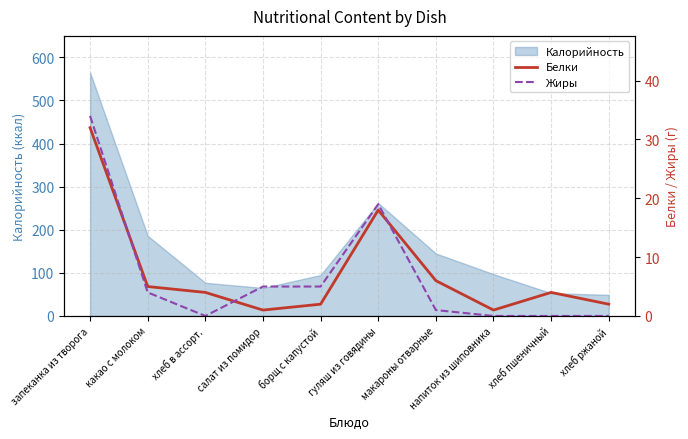

The Жиры series shows 4 at какао с молоком. True or false?

True